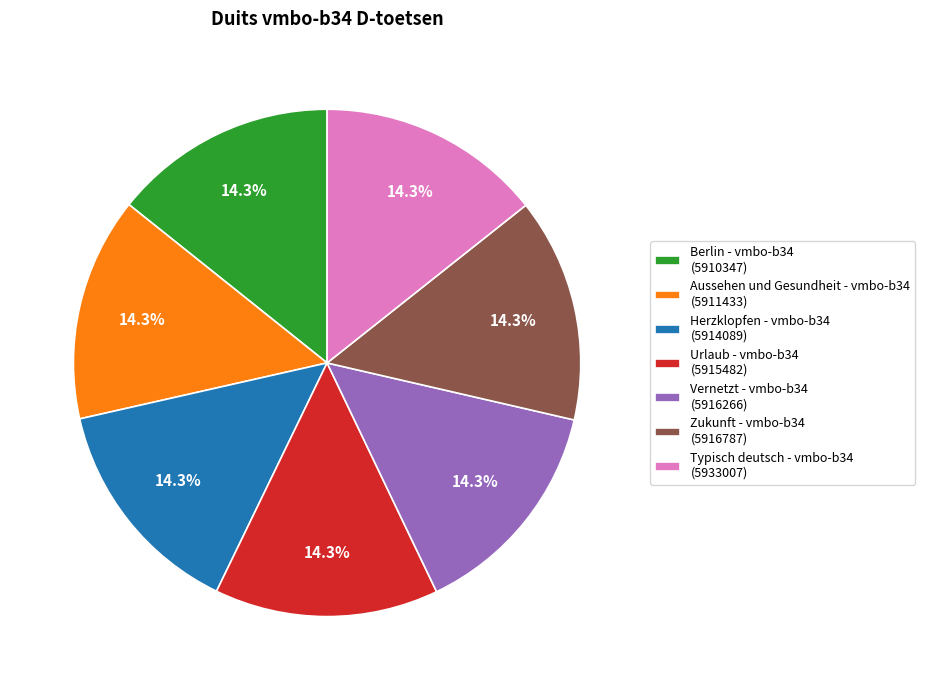

What is the total percentage of Zukunft - vmbo-b34 (5916787) and Urlaub - vmbo-b34 (5915482)?

28.6%